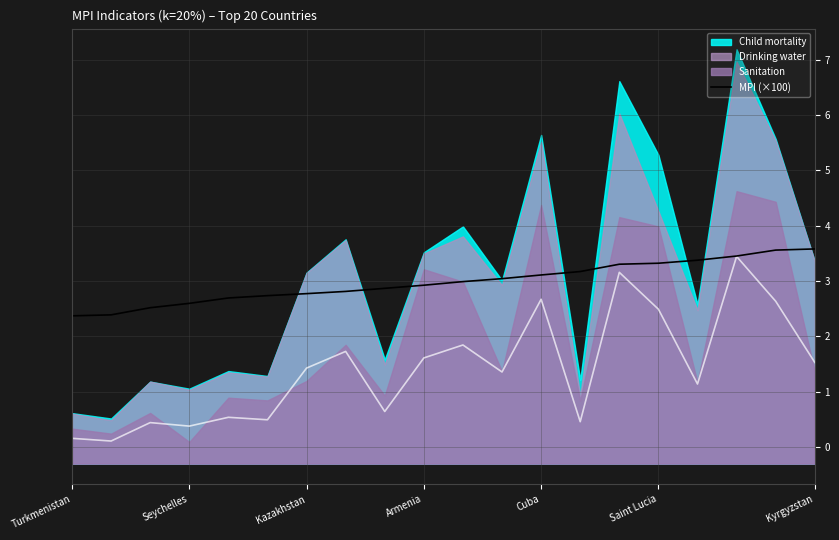

The value of MPI (×100) at Armenia is 2.9. True or false?

True